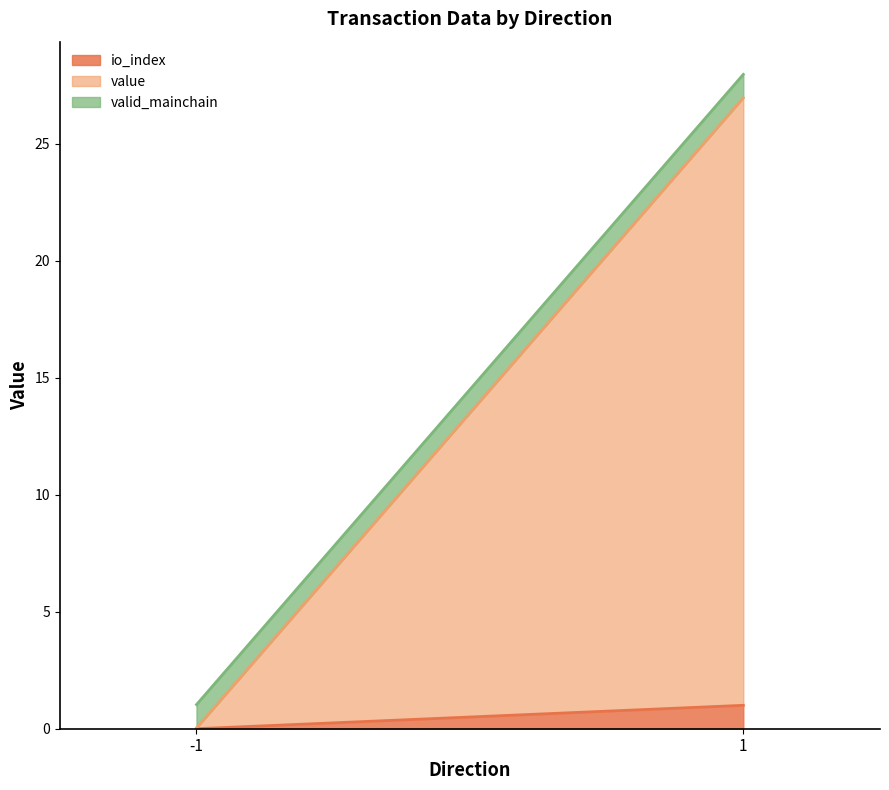

What value does the valid_mainchain series have at -1?

1.0